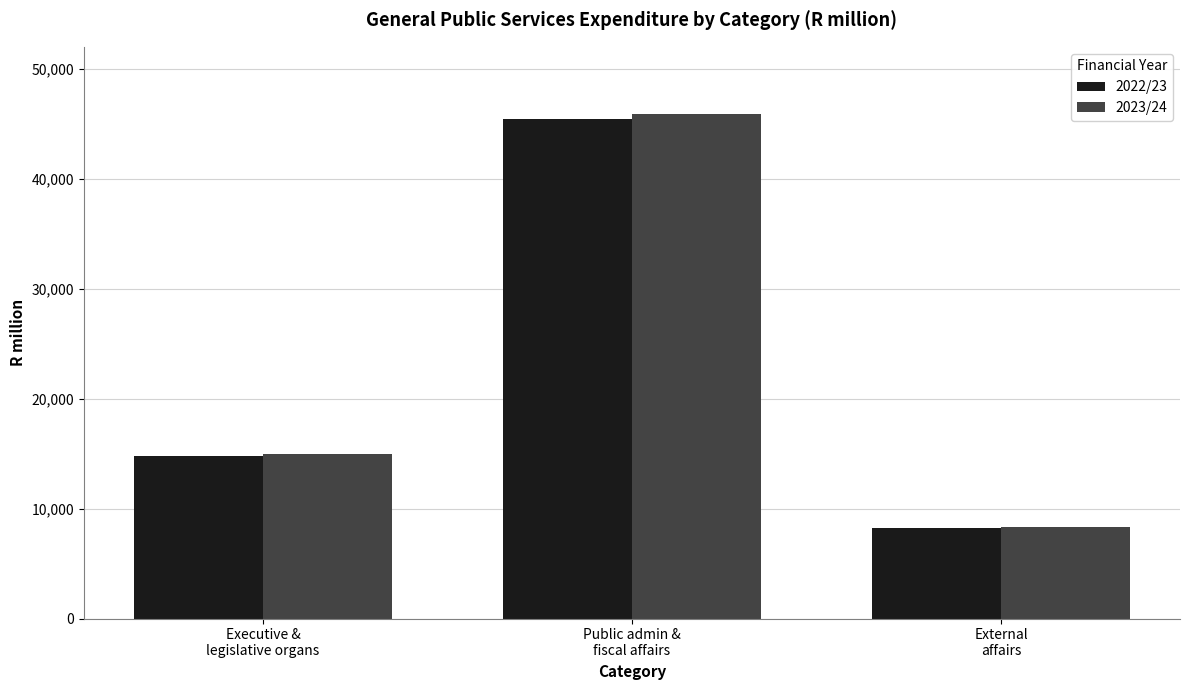

How many groups of bars are there?

3